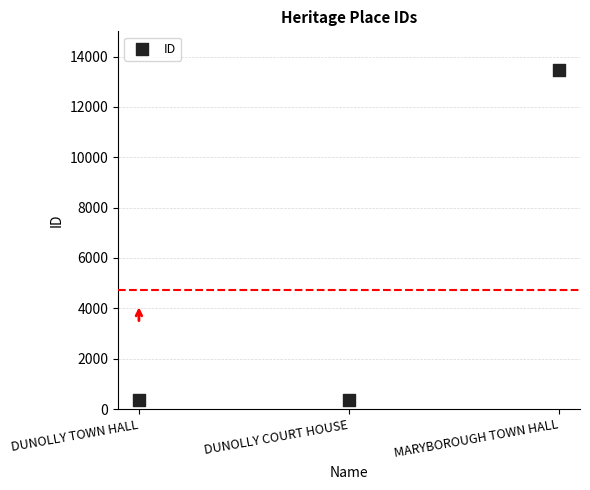

What is the range of Y values (max minus min)?

13127